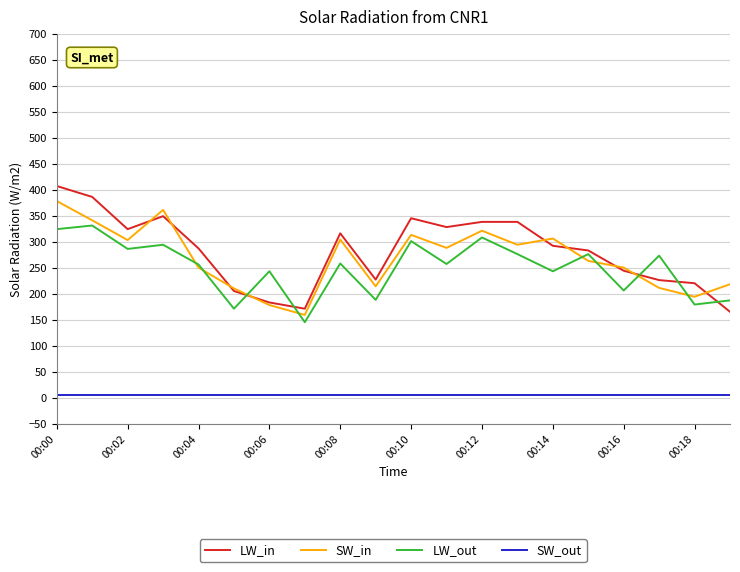

Which series has the largest range (max minus min)?

LW_in